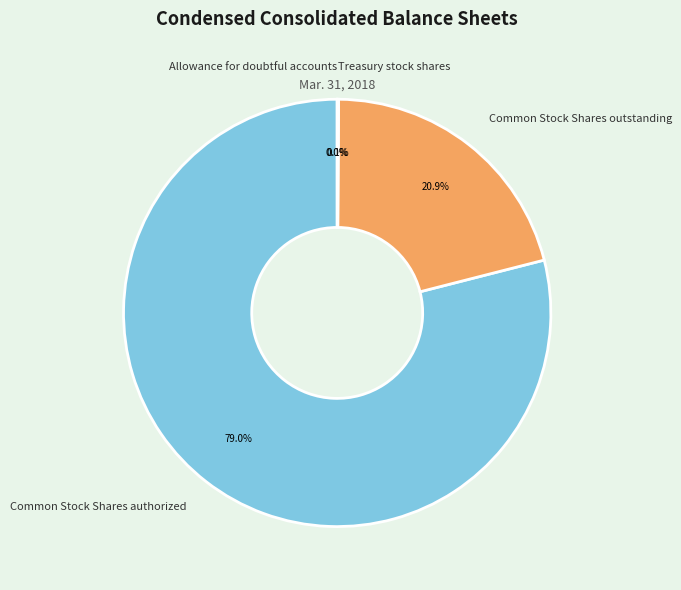

Approximately how many times larger is the value at Common Stock Shares authorized compared to Common Stock Shares outstanding?

3.8